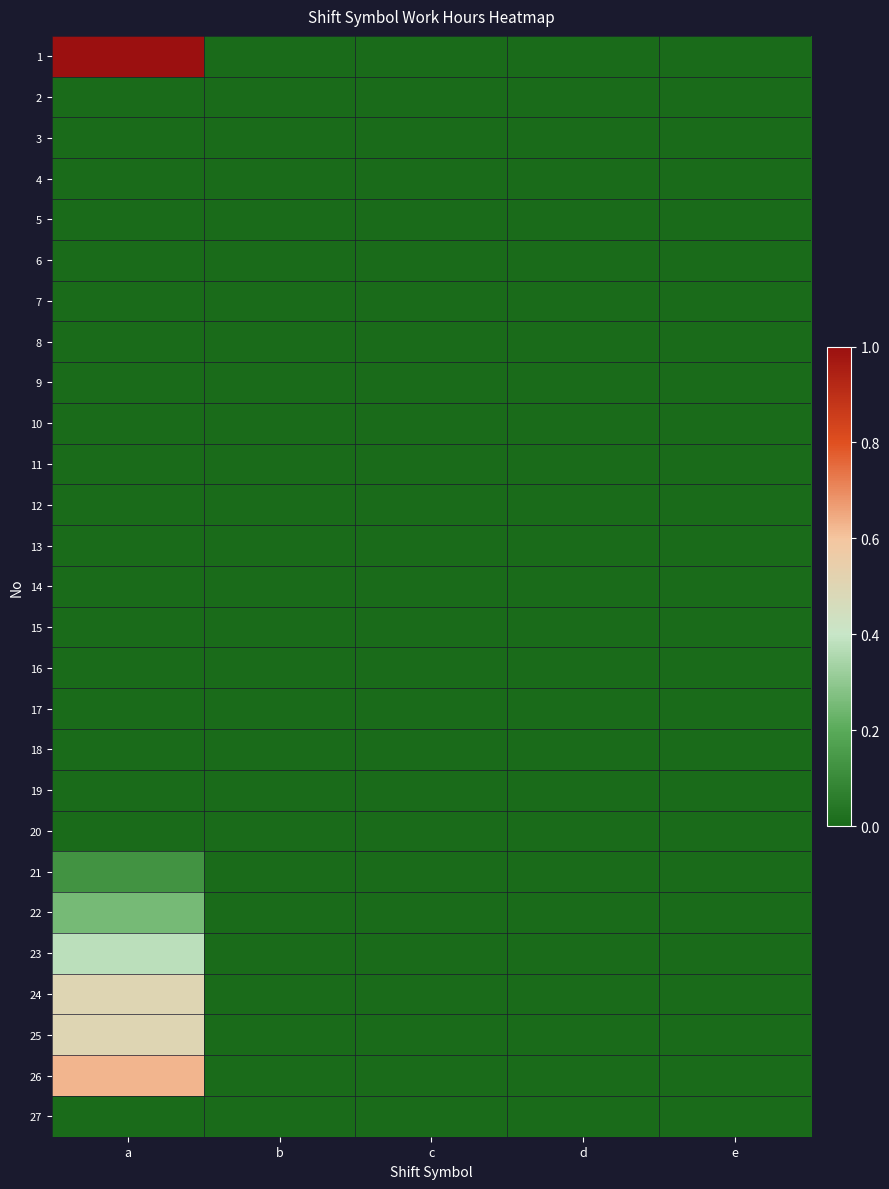

Reading left to right, extract all data points from this chart.

1: a=1.0	b=0.0	c=0.0	d=0.0	e=0.0
2: a=0.0	b=0.0	c=0.0	d=0.0	e=0.0
3: a=0.0	b=0.0	c=0.0	d=0.0	e=0.0
4: a=0.0	b=0.0	c=0.0	d=0.0	e=0.0
5: a=0.0	b=0.0	c=0.0	d=0.0	e=0.0
6: a=0.0	b=0.0	c=0.0	d=0.0	e=0.0
7: a=0.0	b=0.0	c=0.0	d=0.0	e=0.0
8: a=0.0	b=0.0	c=0.0	d=0.0	e=0.0
9: a=0.0	b=0.0	c=0.0	d=0.0	e=0.0
10: a=0.0	b=0.0	c=0.0	d=0.0	e=0.0
11: a=0.0	b=0.0	c=0.0	d=0.0	e=0.0
12: a=0.0	b=0.0	c=0.0	d=0.0	e=0.0
13: a=0.0	b=0.0	c=0.0	d=0.0	e=0.0
14: a=0.0	b=0.0	c=0.0	d=0.0	e=0.0
15: a=0.0	b=0.0	c=0.0	d=0.0	e=0.0
16: a=0.0	b=0.0	c=0.0	d=0.0	e=0.0
17: a=0.0	b=0.0	c=0.0	d=0.0	e=0.0
18: a=0.0	b=0.0	c=0.0	d=0.0	e=0.0
19: a=0.0	b=0.0	c=0.0	d=0.0	e=0.0
20: a=0.0	b=0.0	c=0.0	d=0.0	e=0.0
21: a=0.1	b=0.0	c=0.0	d=0.0	e=0.0
22: a=0.2	b=0.0	c=0.0	d=0.0	e=0.0
23: a=0.4	b=0.0	c=0.0	d=0.0	e=0.0
24: a=0.5	b=0.0	c=0.0	d=0.0	e=0.0
25: a=0.5	b=0.0	c=0.0	d=0.0	e=0.0
26: a=0.6	b=0.0	c=0.0	d=0.0	e=0.0
27: a=0.0	b=0.0	c=0.0	d=0.0	e=0.0